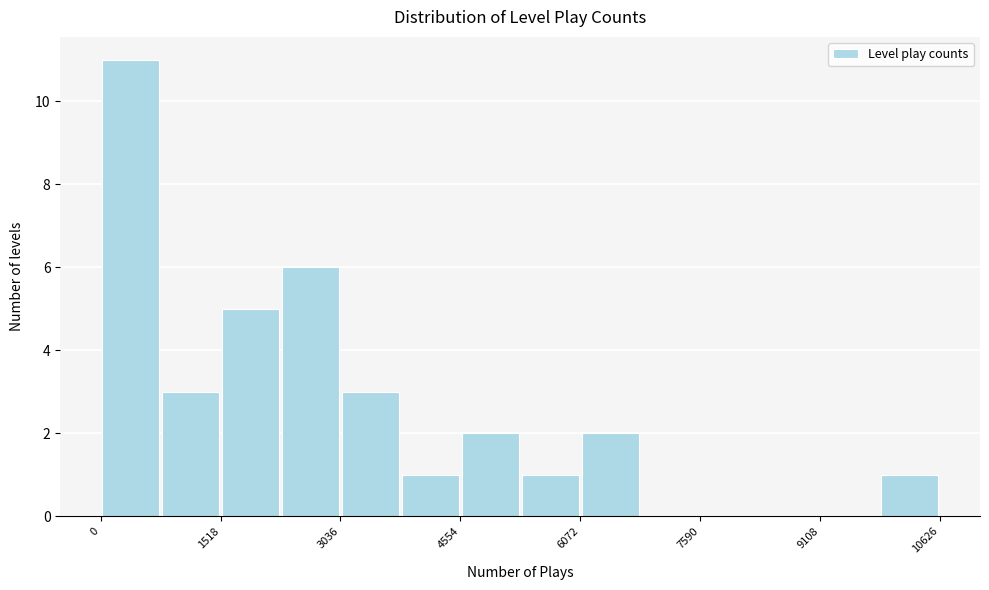

Around what value on the x-axis is the tallest bar? Give the approximate position of its centre, as read against the axis.

400